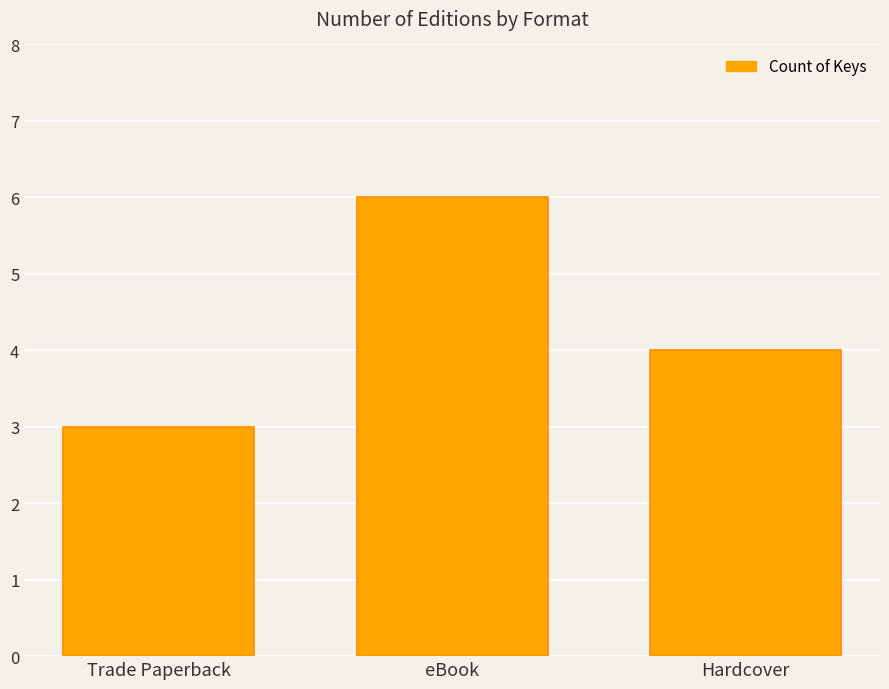

Count the number of categories in the chart.

3